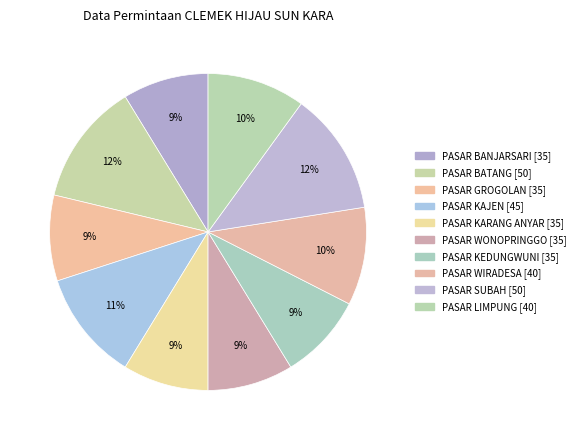

Rank the categories by value from highest to lowest.

PASAR BATANG, PASAR SUBAH, PASAR KAJEN, PASAR WIRADESA, PASAR LIMPUNG, PASAR BANJARSARI, PASAR GROGOLAN, PASAR KARANG ANYAR, PASAR WONOPRINGGO, PASAR KEDUNGWUNI